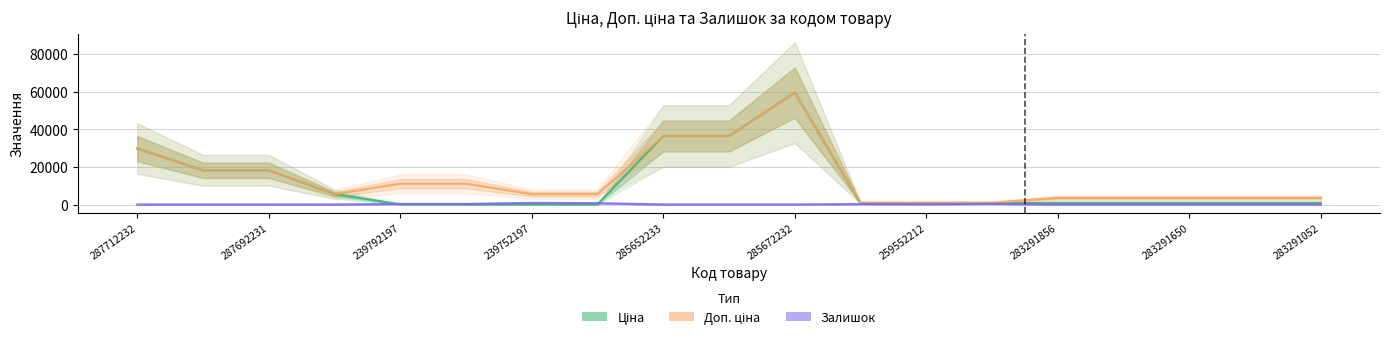

What is the highest value of the Залишок series?

845.0